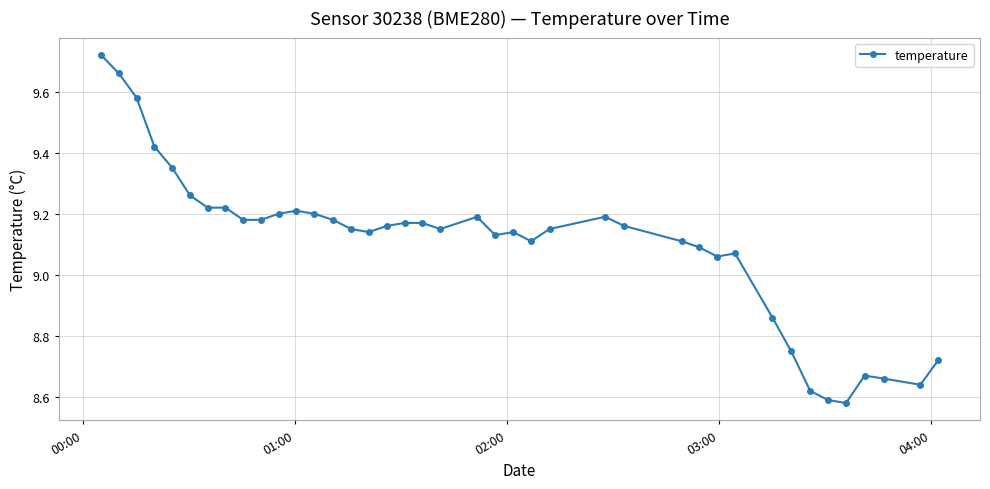

True or false: there are more than 1 points higher than both neighbors.

True